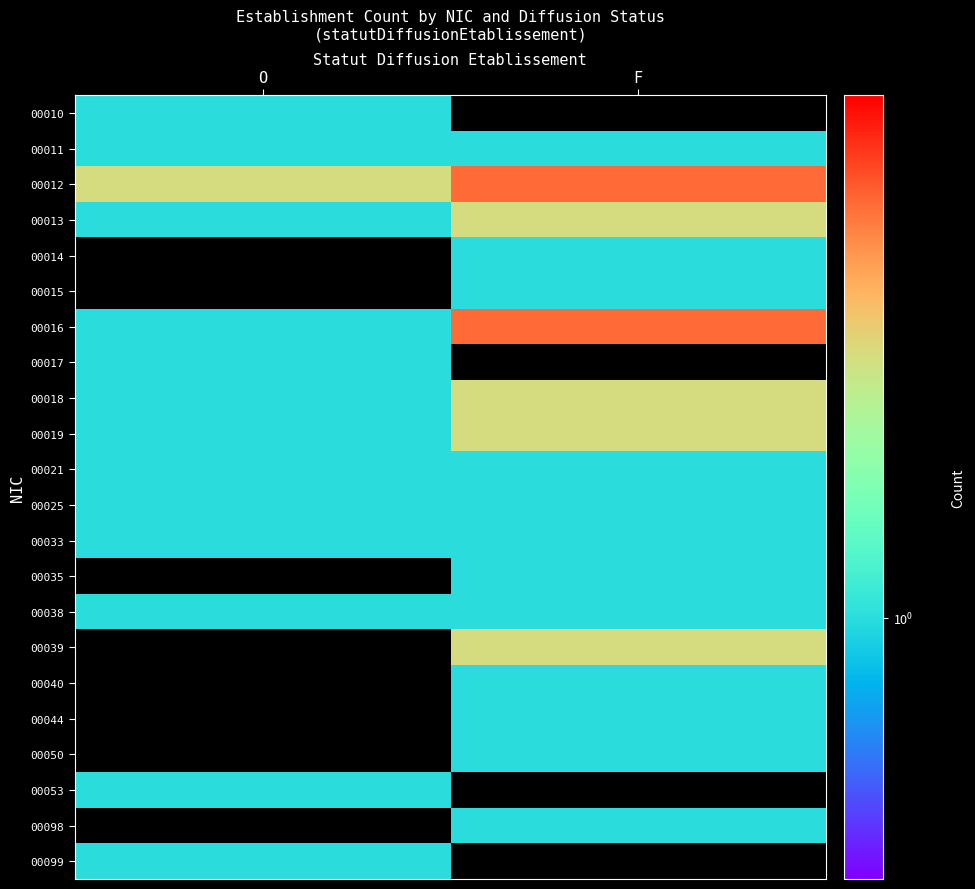

At which category is the sum across all series the highest?

F